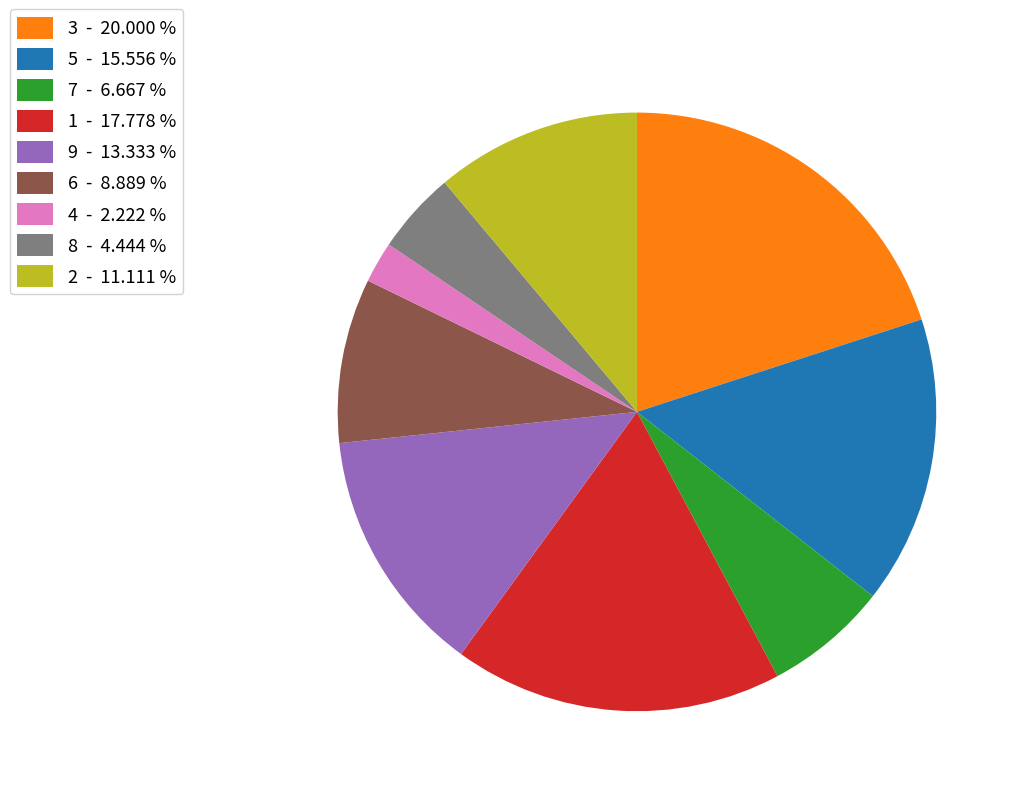

Between 1 - 17.778 % and 6 - 8.889 %, which is larger?

1 - 17.778 %